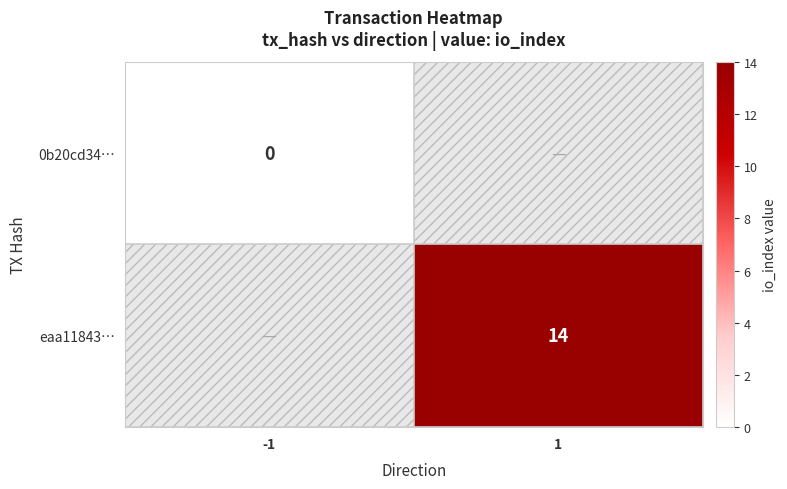

List the labels in order of eaa11843… value, largest first.

-1, 1